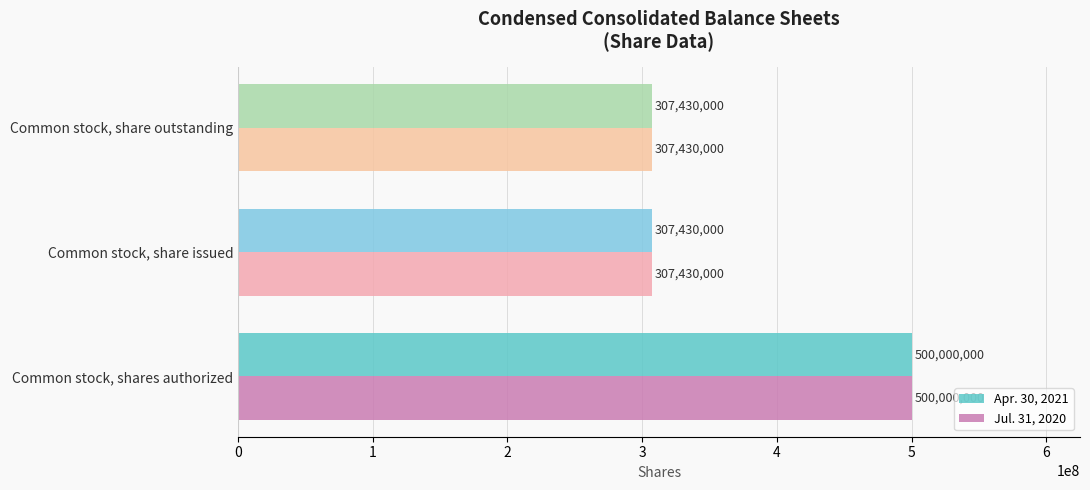

Read the Apr. 30, 2021 value at Common stock, share issued.

307430000